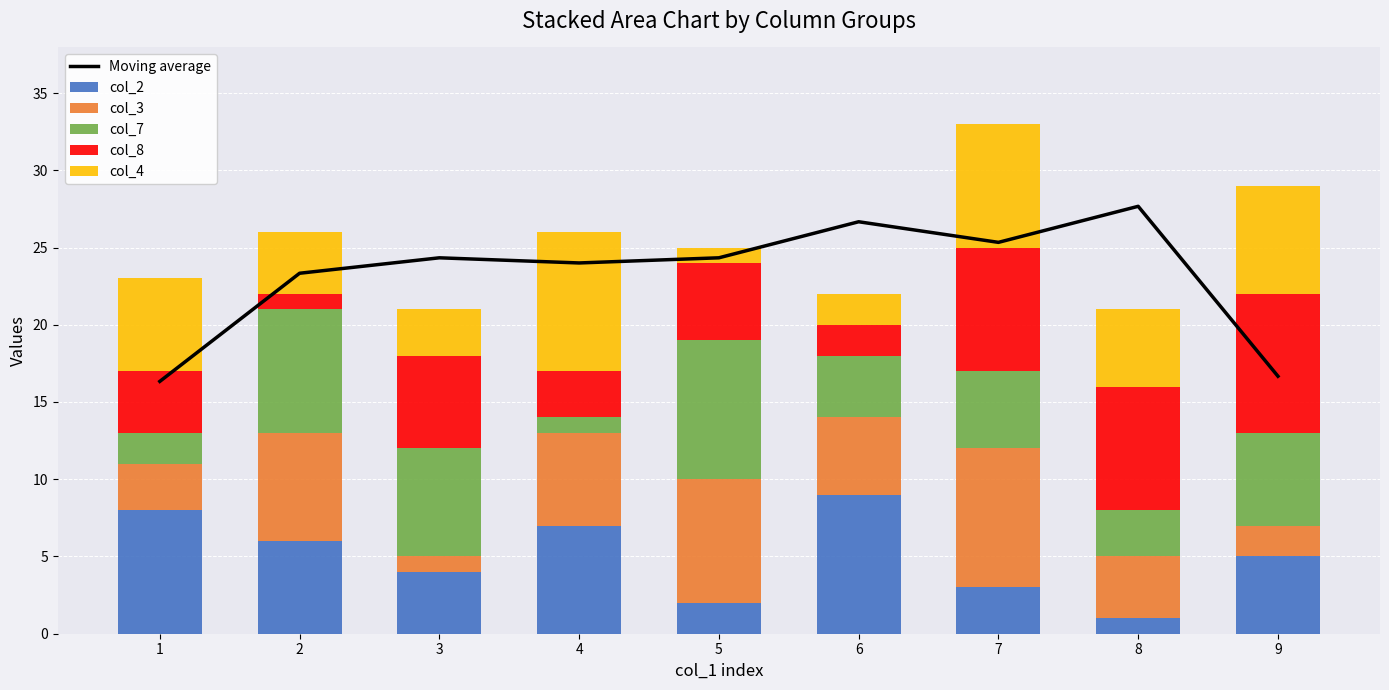

Between 1 and 3, which is larger?

3